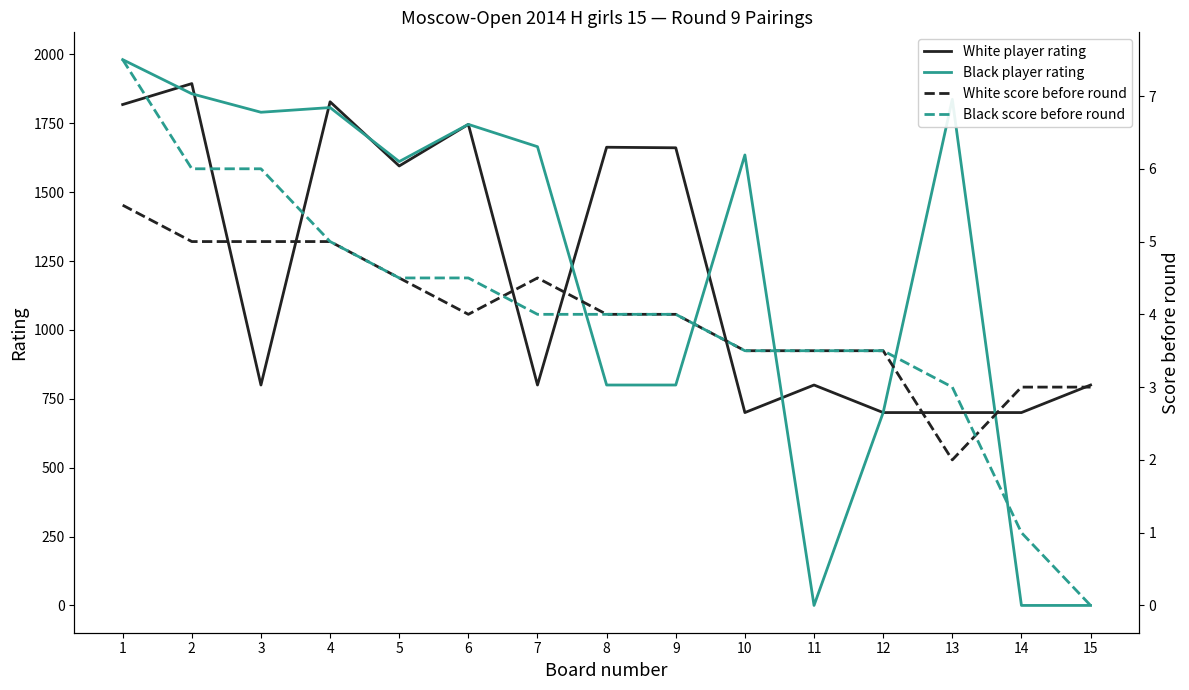

The value of Black player rating at 2 is 1857.0. True or false?

True